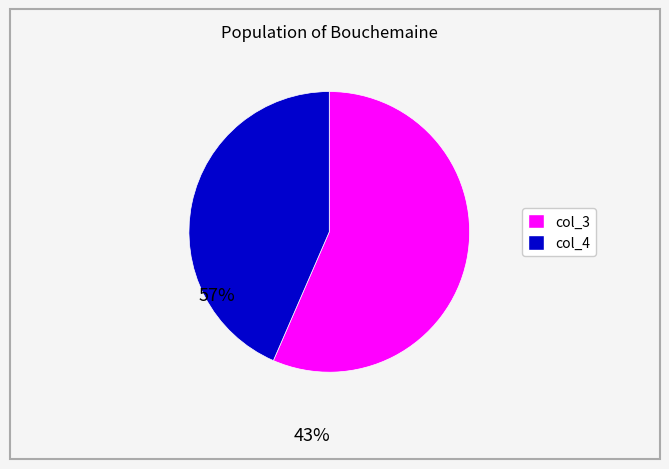

Is there a majority slice in this chart?

Yes